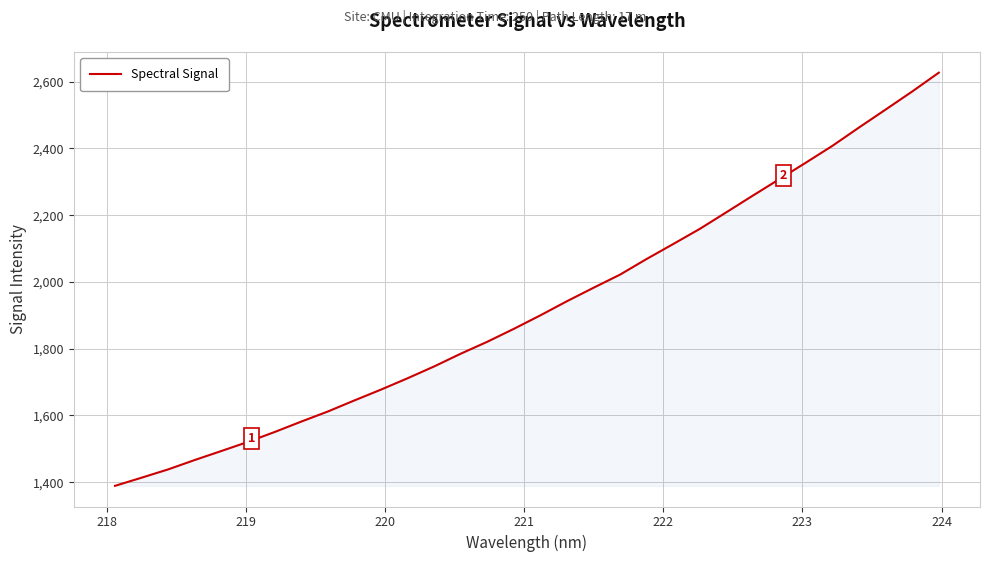

How many values exceed 1900?

16